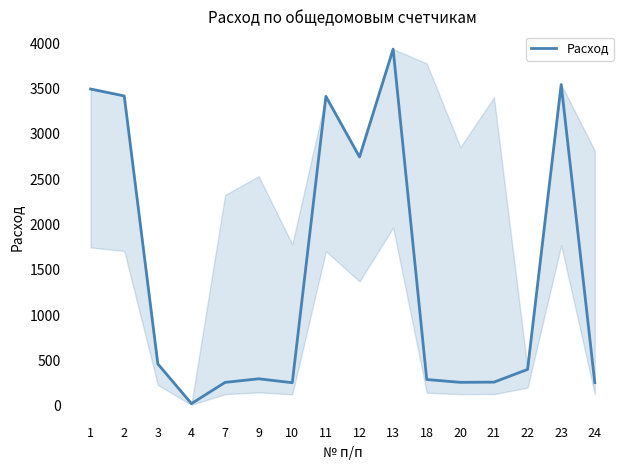

What value does the data have at 2?

3419.0